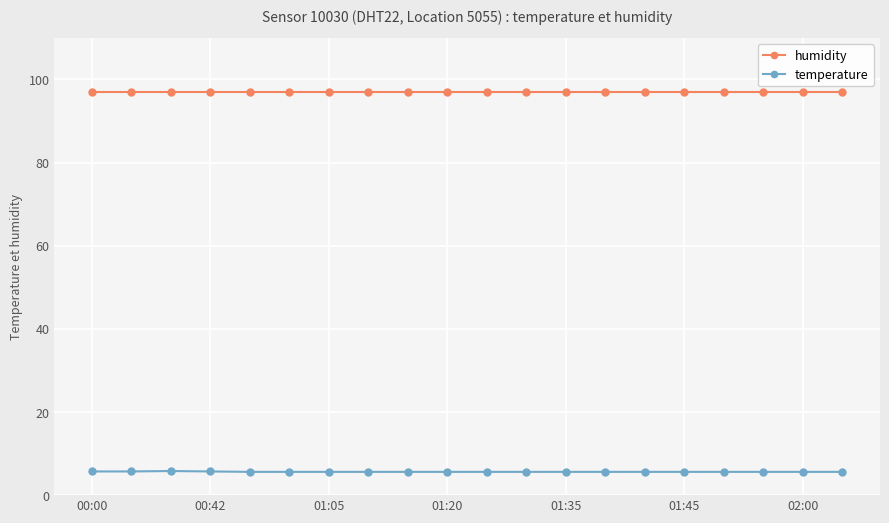

What is the smallest value displayed?

5.6